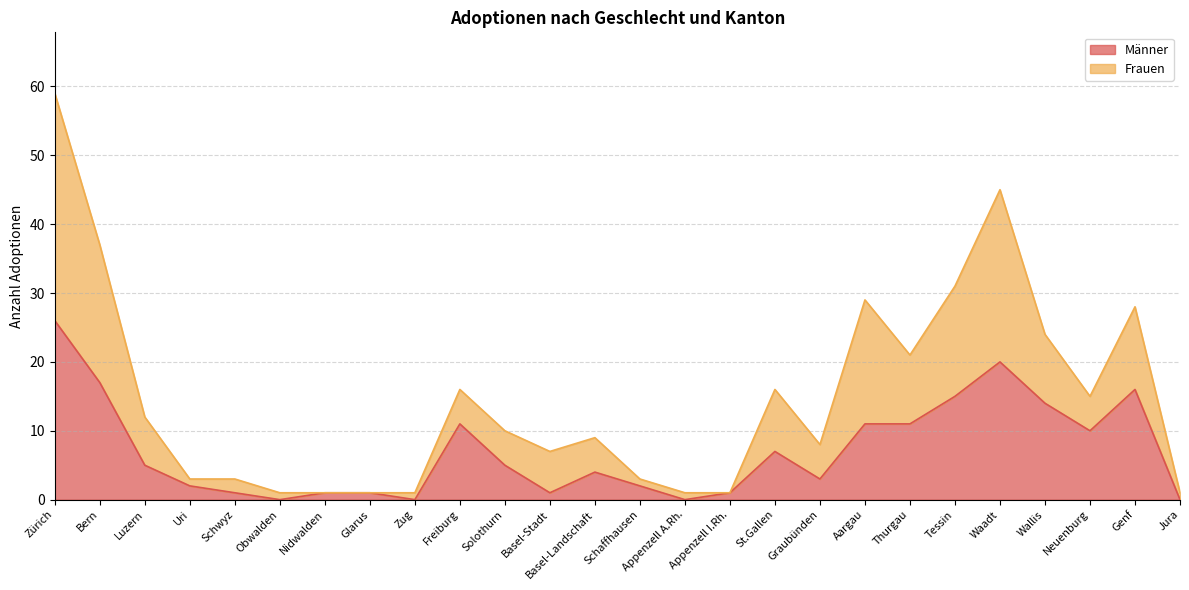

True or false: Männer and Frauen intersect in this chart.

False